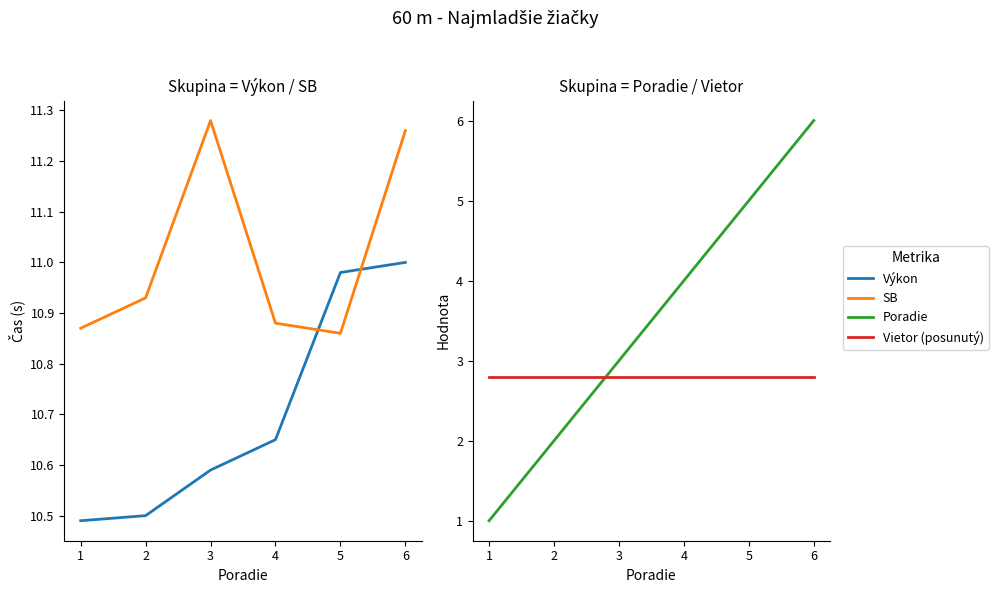

Which series has the largest total across all categories?

SB